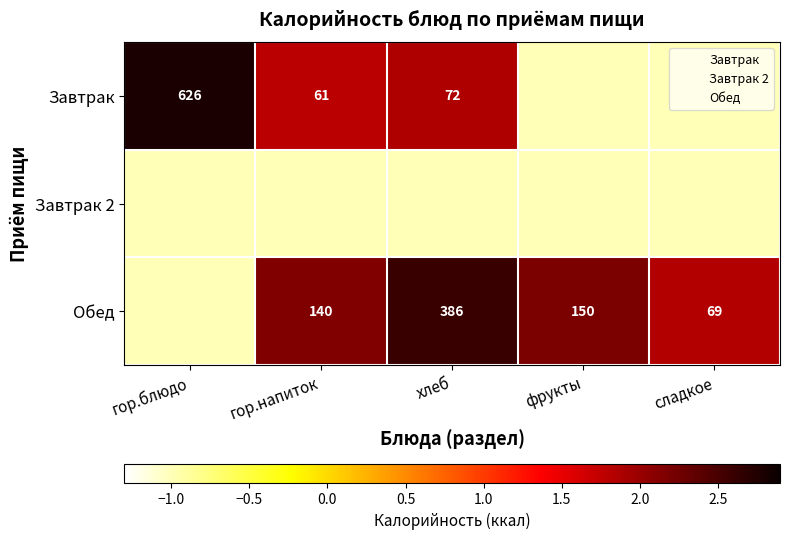

Count the number of data series in this chart.

3